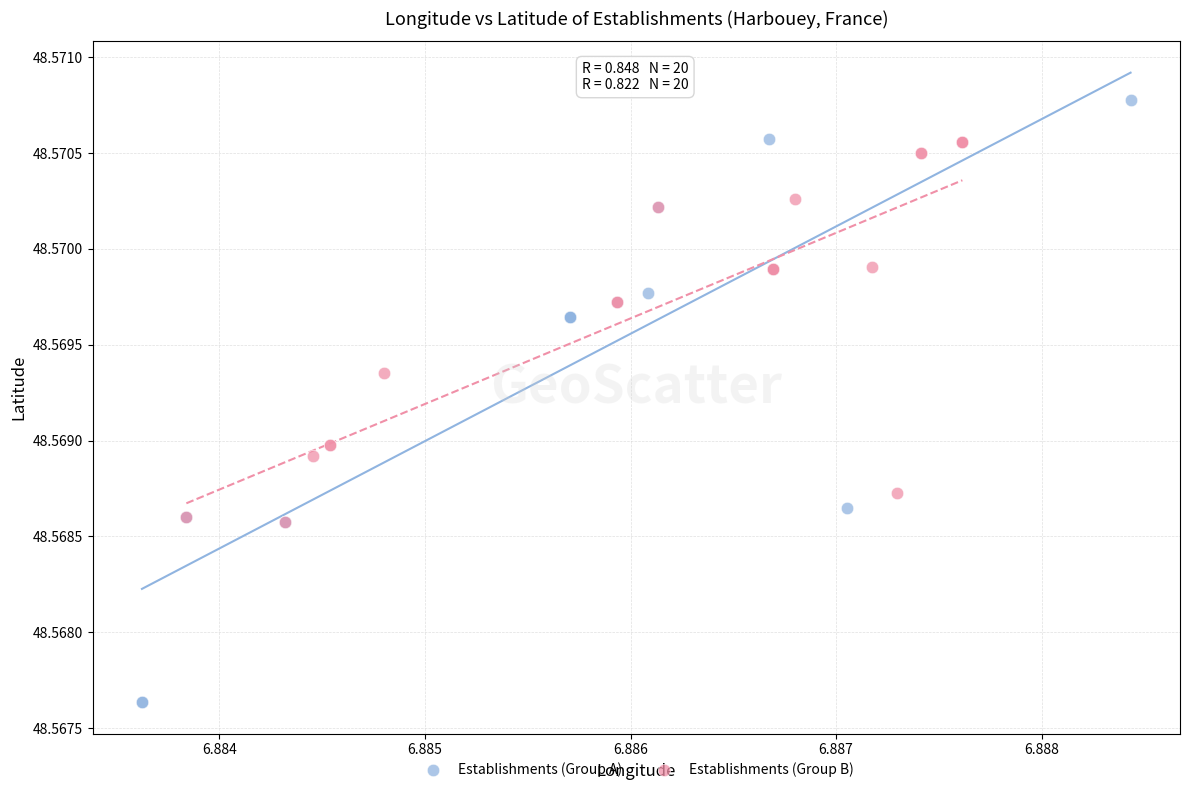

Which series contains the lowest Y value?

Establishments (Group A)